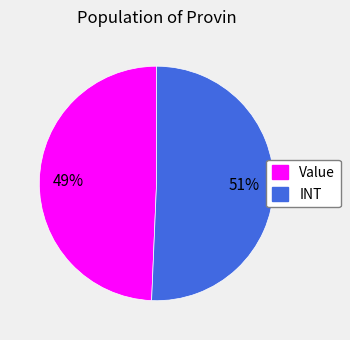

How many segments does this pie chart have?

2